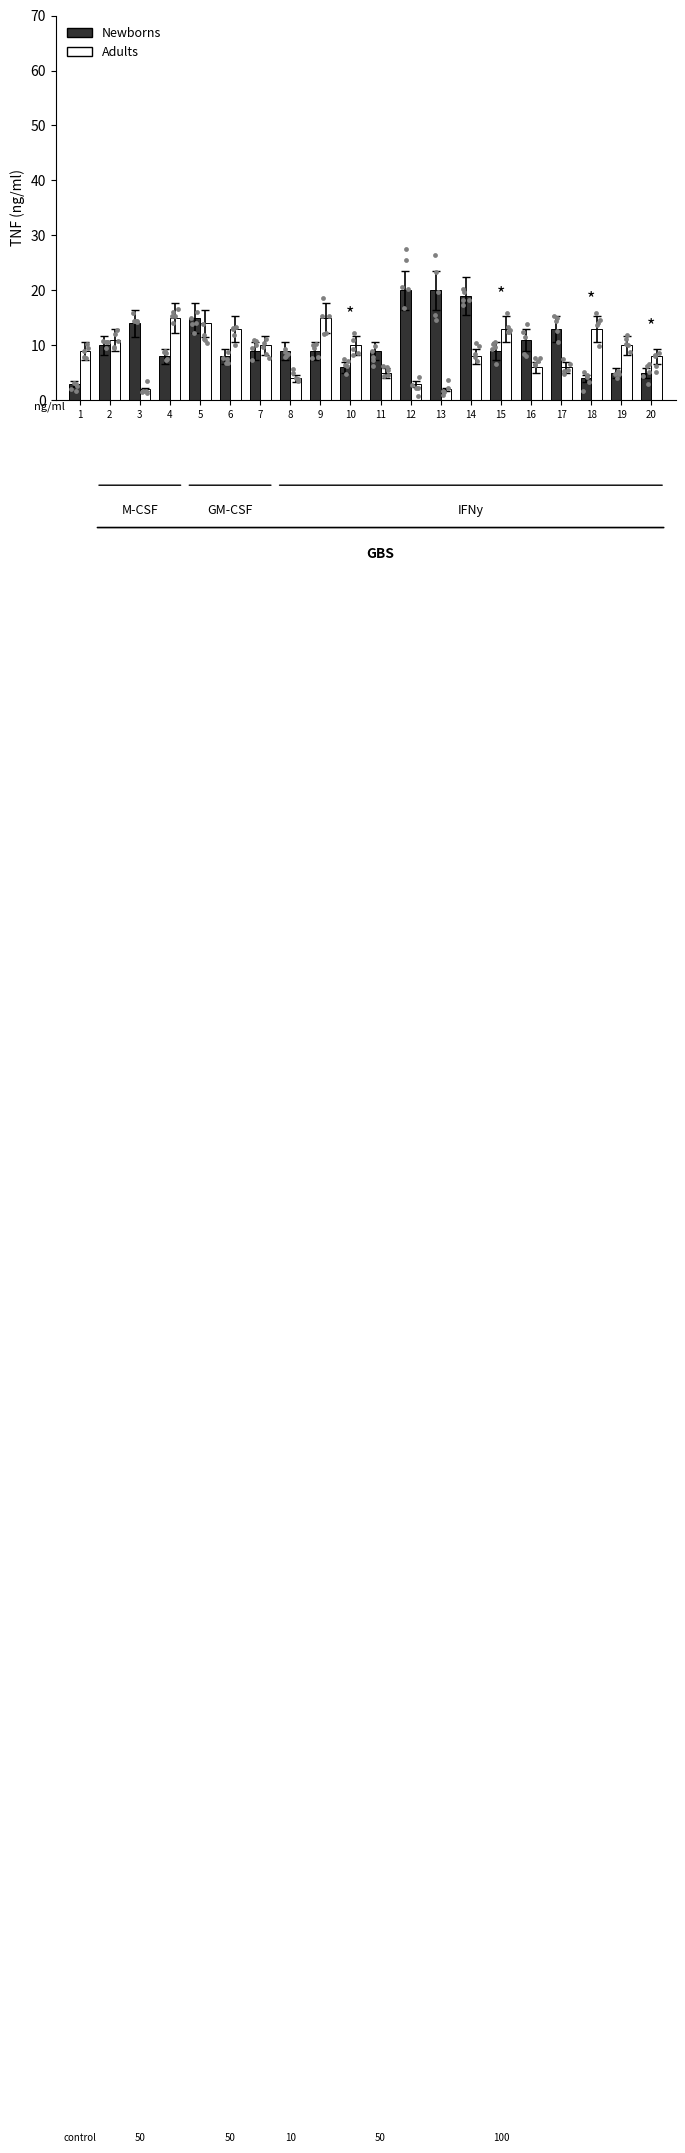

What are all the series names shown in the legend?

Newborns, Adults